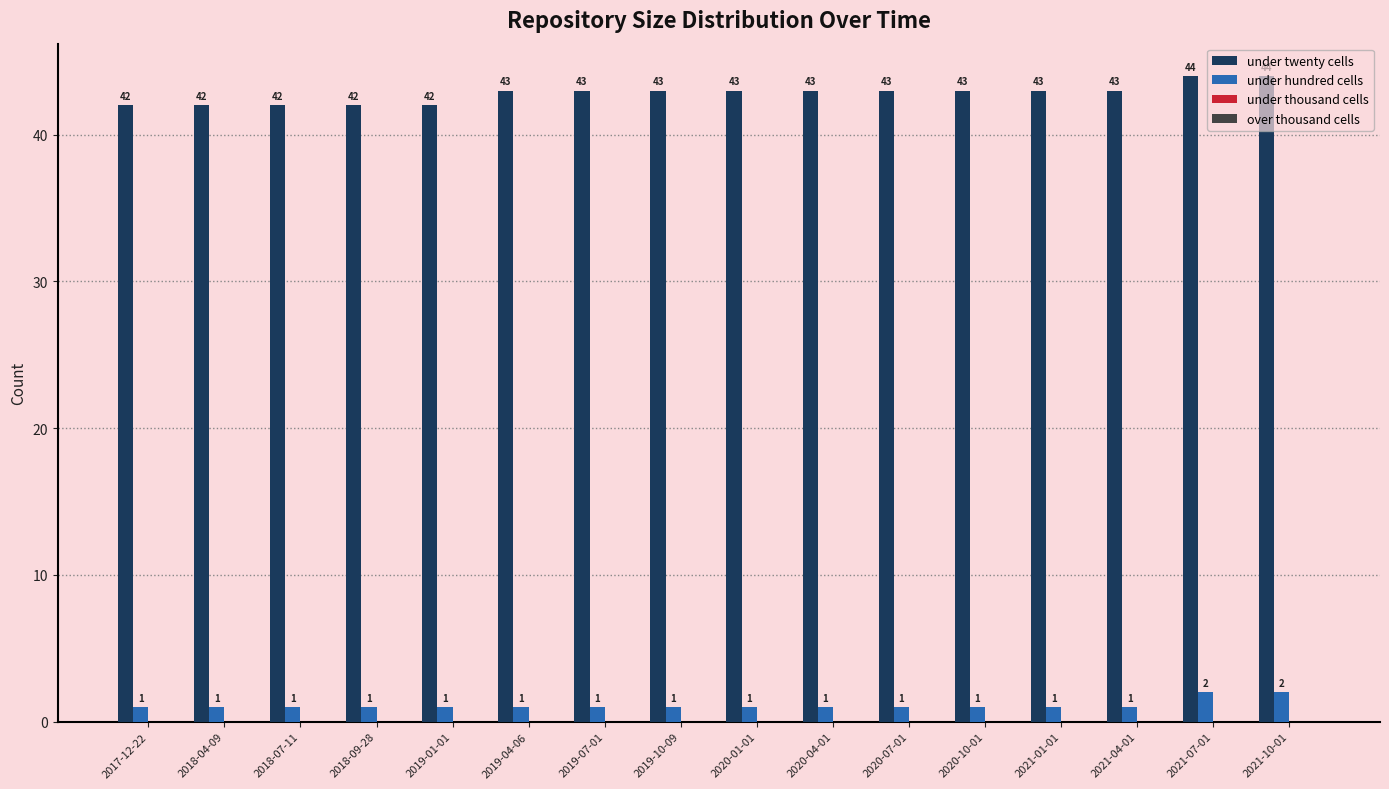

Count the number of data series in this chart.

2